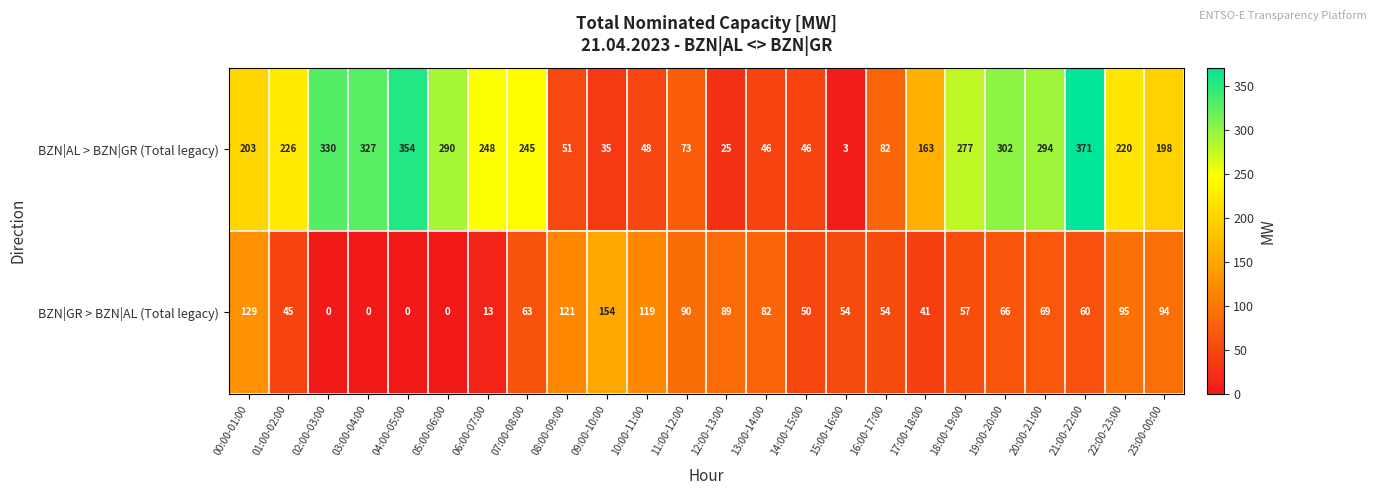

How many data points does each series have?

24